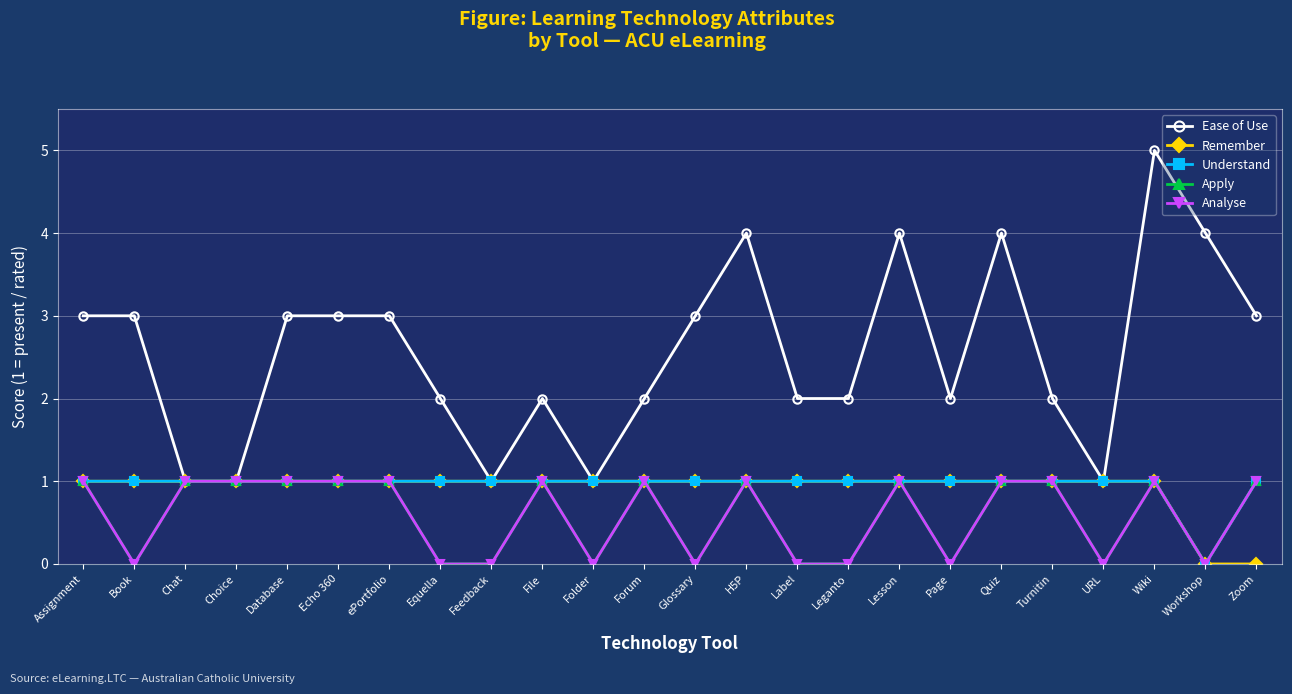

Which has a higher value, Assignment or Page?

Assignment